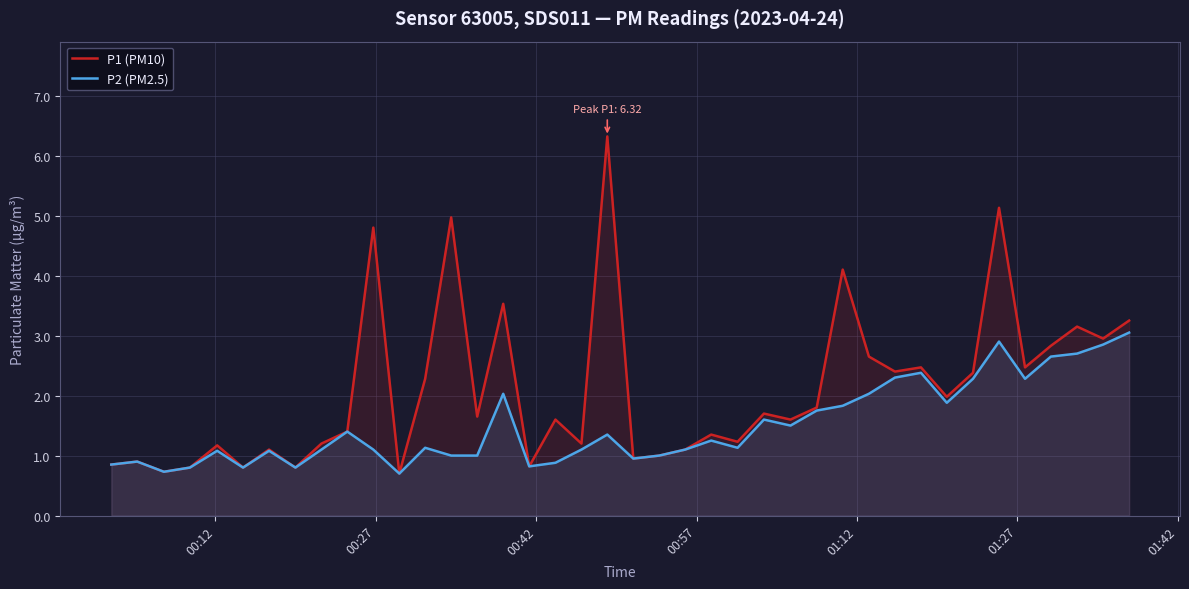

In P2 (PM2.5), how many points are higher than both neighbors (excluding endpoints)?

11